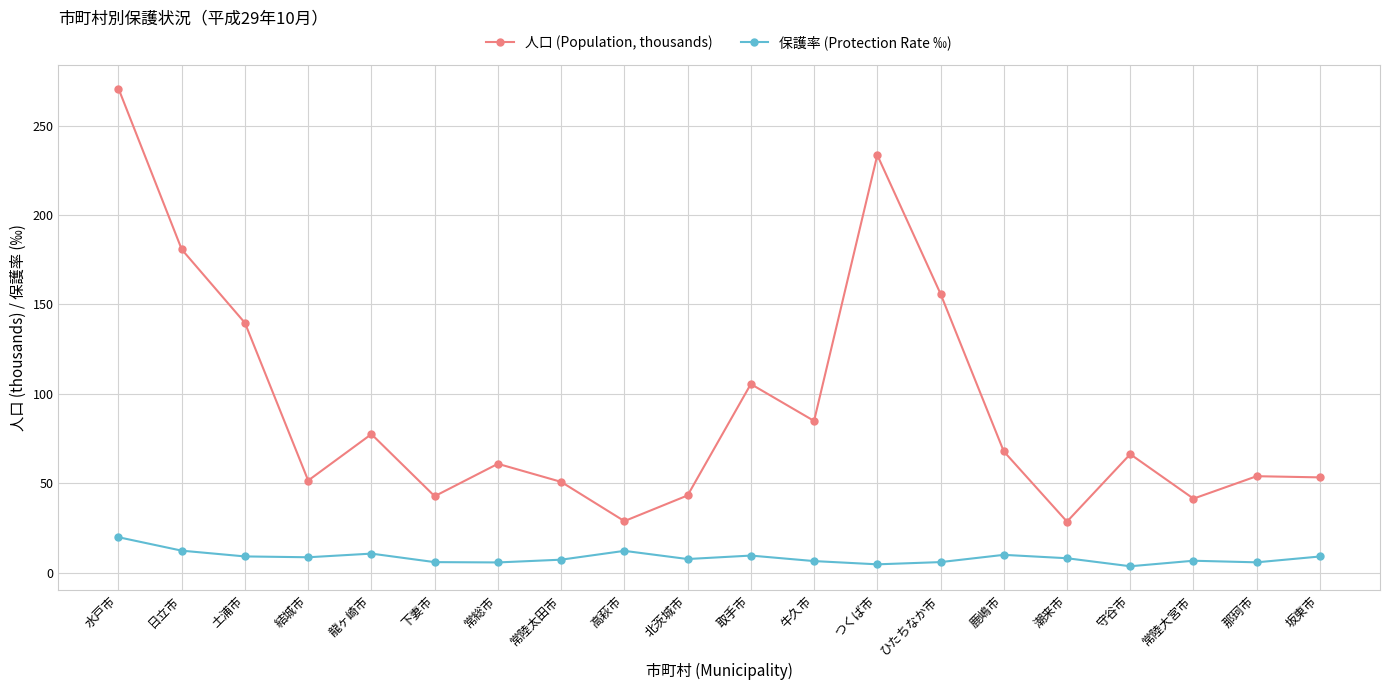

What is the value of the 保護率 (Protection Rate ‰) point at the 10th from the left?

7.6